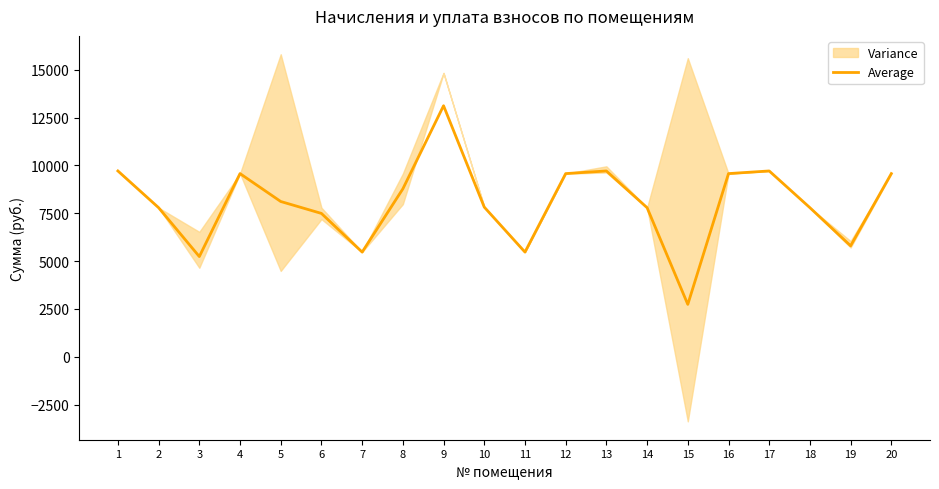

Read the value at 8.

8771.8